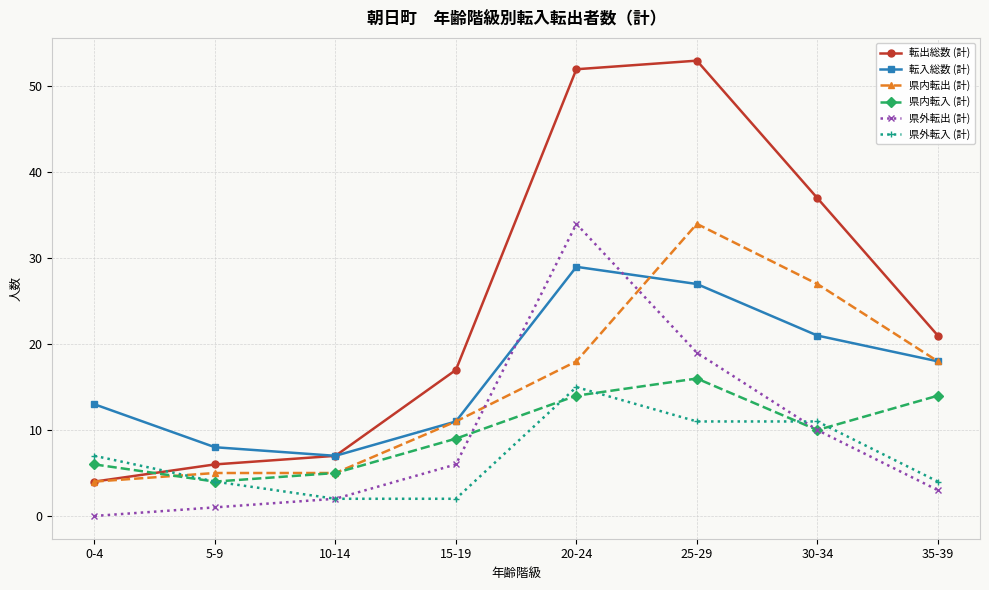

Rank the series at 25-29 from highest to lowest value.

転出総数 (計), 県内転出 (計), 転入総数 (計), 県外転出 (計), 県内転入 (計), 県外転入 (計)